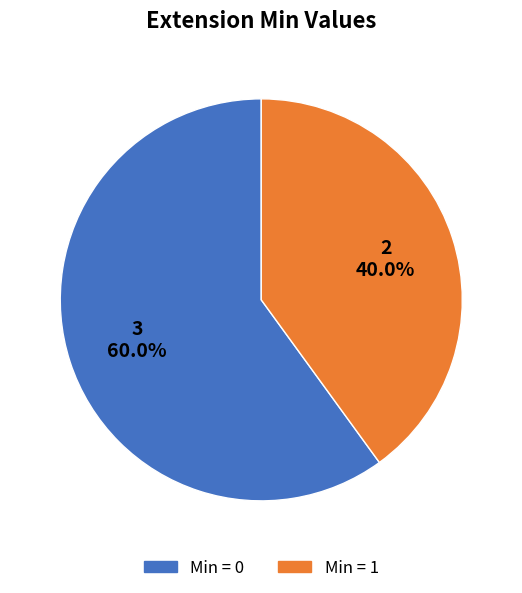

Does any single category account for the majority?

Yes